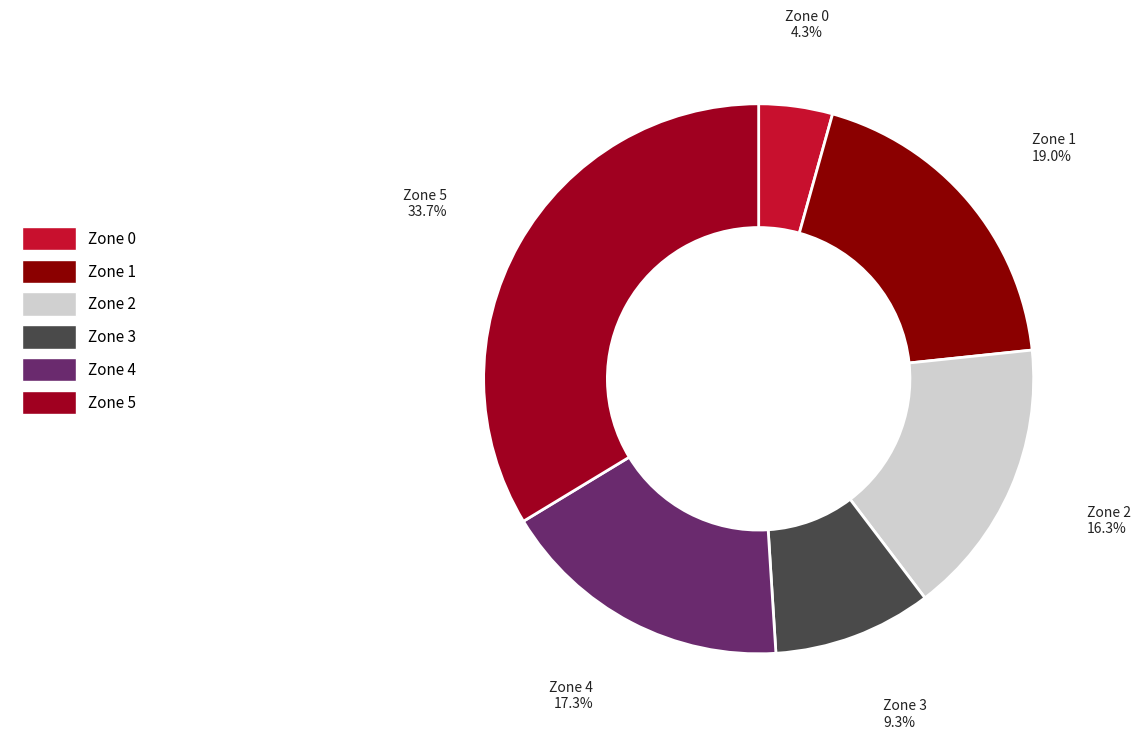

To the nearest percent, what is the combined percentage of Zone 3 and Zone 0?

14%